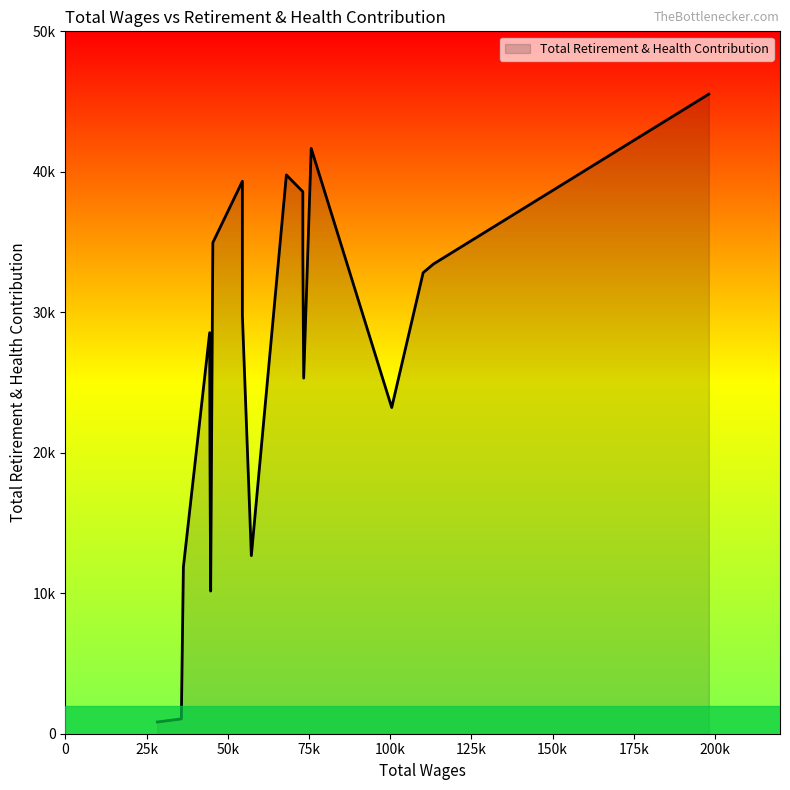

Is it true that the value at 28282.0 is 482?

False